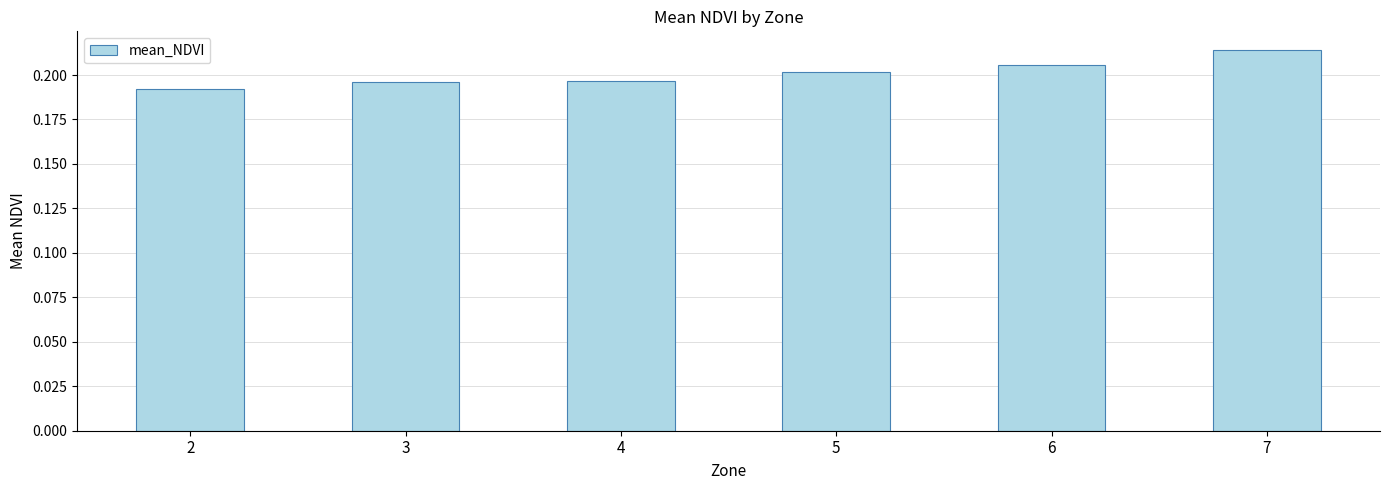

Which category has the highest value across all series?

7